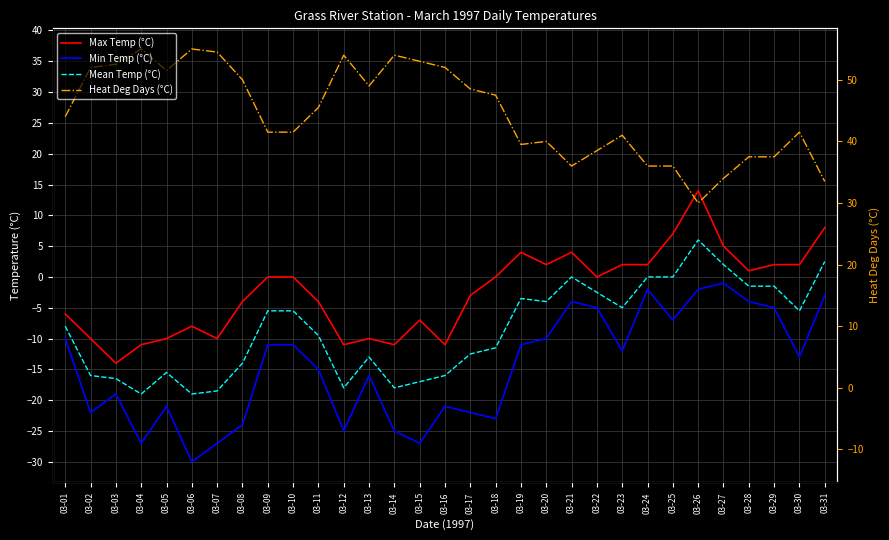

True or false: Heat Deg Days (°C) and Mean Temp (°C) intersect in this chart.

False